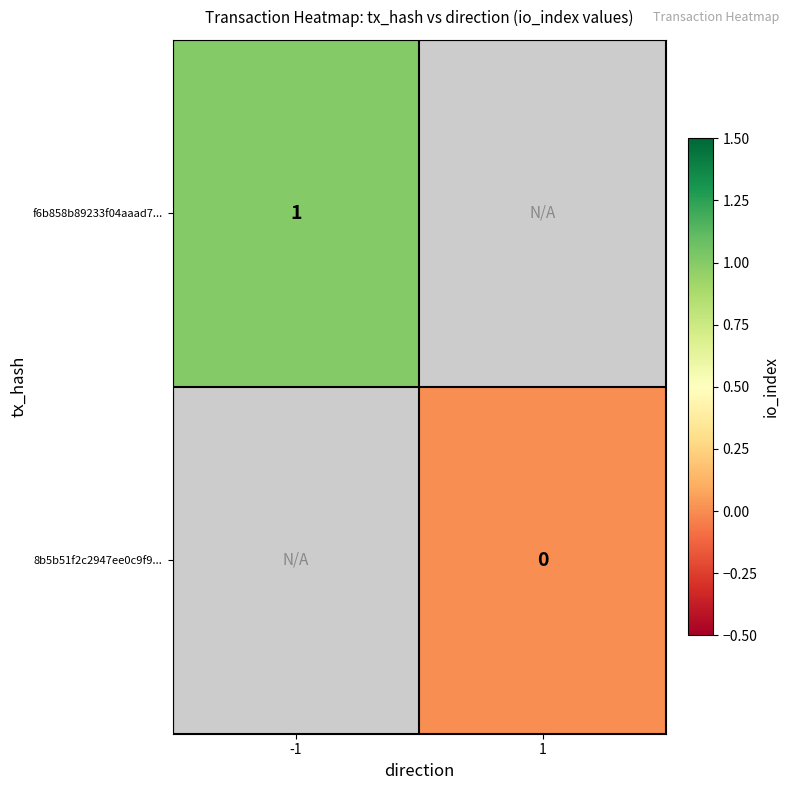

The value of f6b858b89233f04aaad7... at -1 is 1. True or false?

True